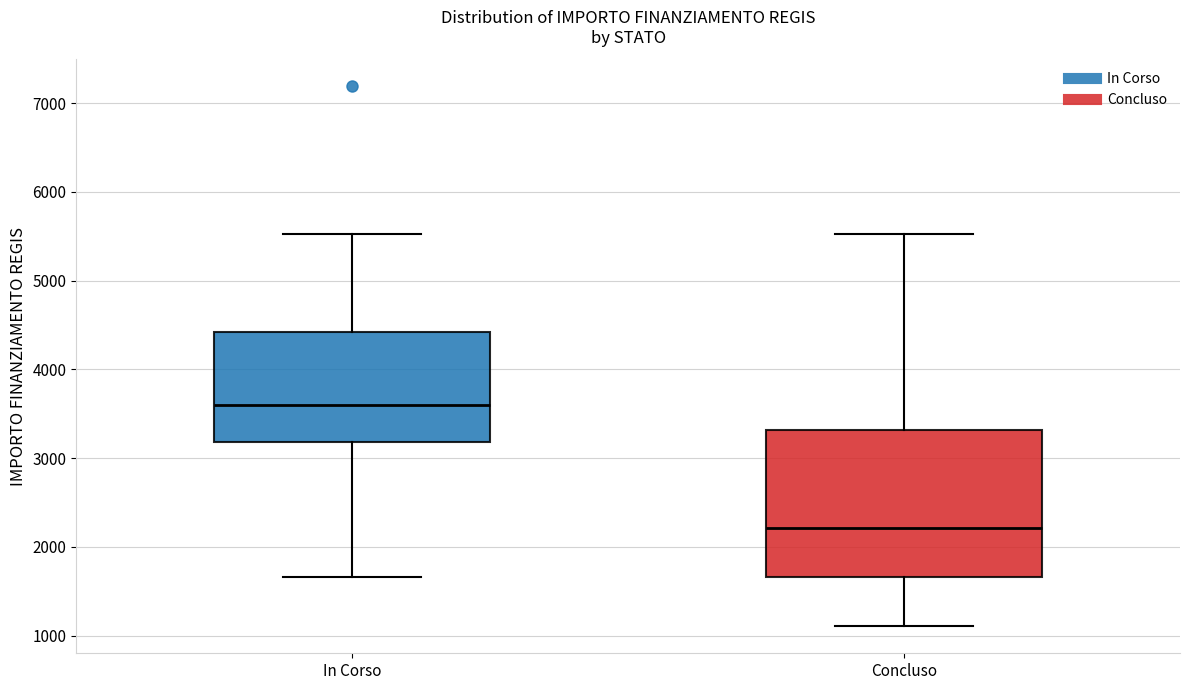

Reading left to right, transcribe this box plot: for each box, give where its median line is, the range the box spans, and where its two whiskers end, as read against the y-axis. The values are not printed on the chart, so give them approximately, as read against the axis.

In Corso: median 3600, box 3200 to 4400, whiskers 1700 to 5500
Concluso: median 2200, box 1700 to 3300, whiskers 1100 to 5500